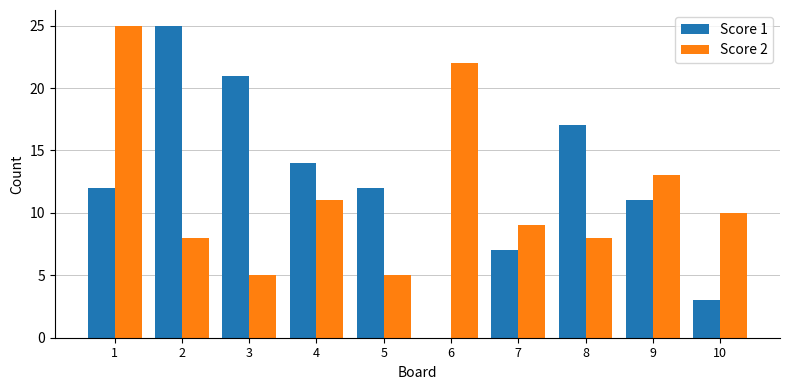

What is the maximum value for Score 1?

25